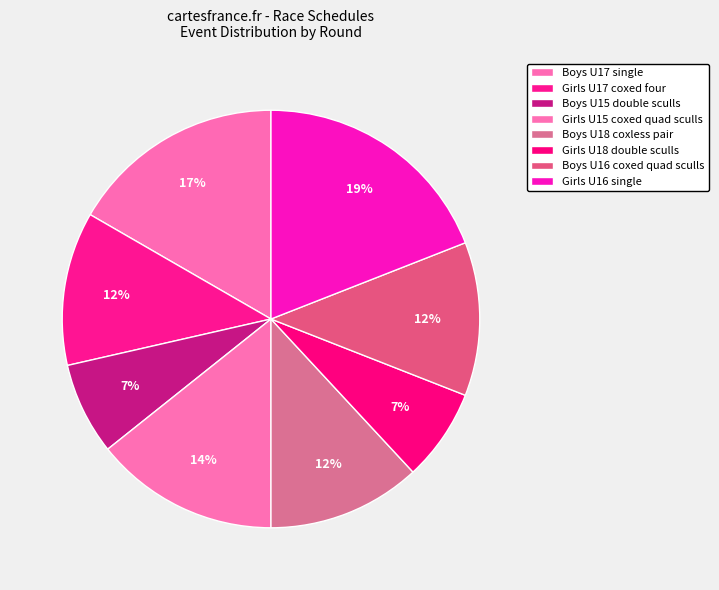

How many slices are in this pie chart?

8